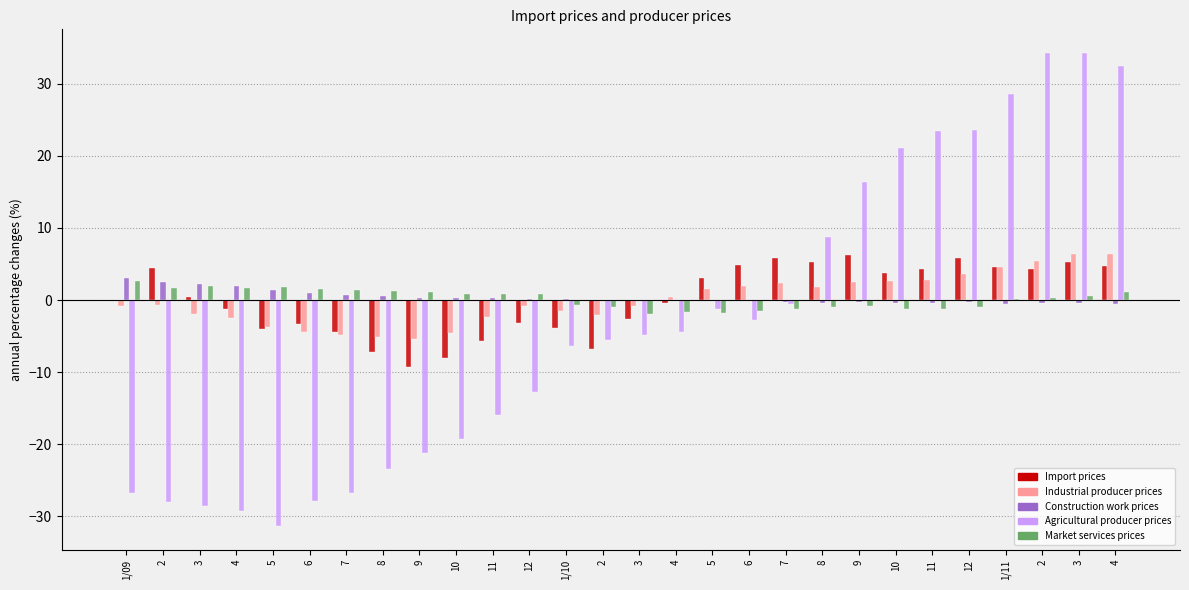

What are all the series names shown in the legend?

Import prices, Industrial producer prices, Construction work prices, Agricultural producer prices, Market services prices